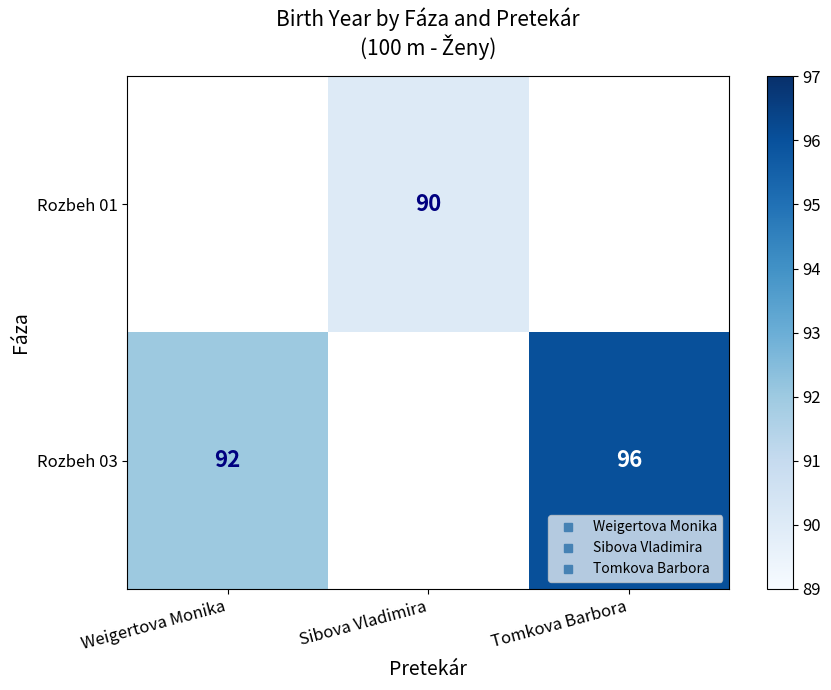

Rank the series by their maximum value, from lowest to highest.

Rozbeh 01, Rozbeh 03